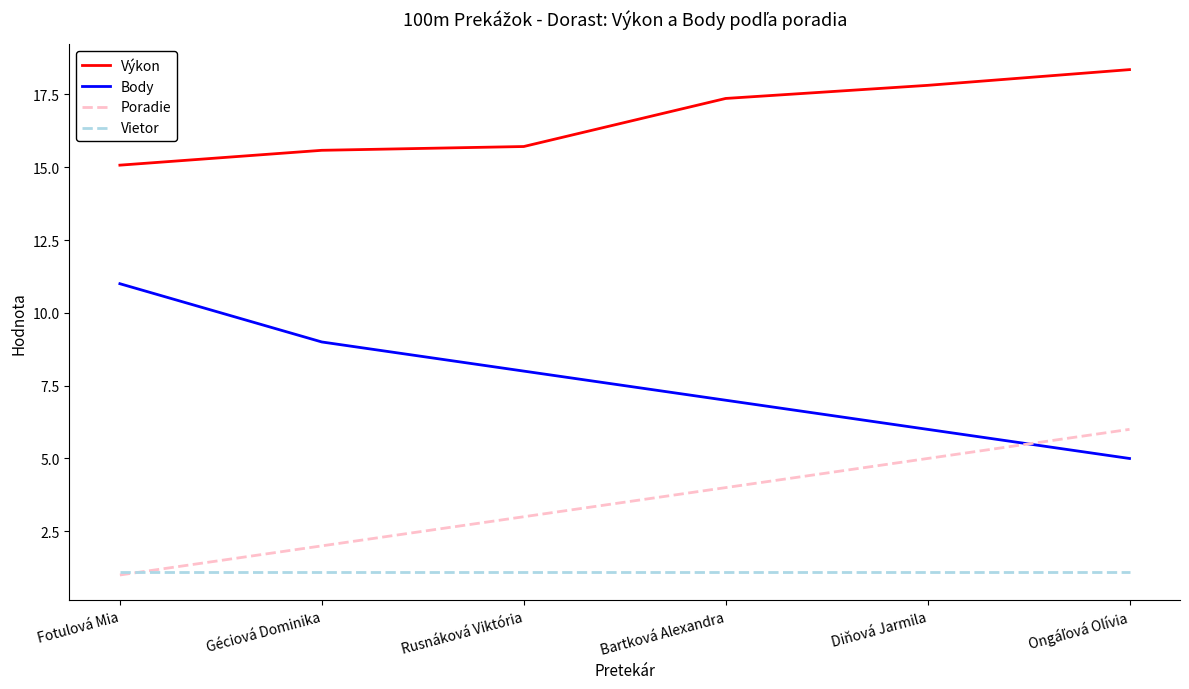

Count the Poradie values in the range 2 to 5.

4